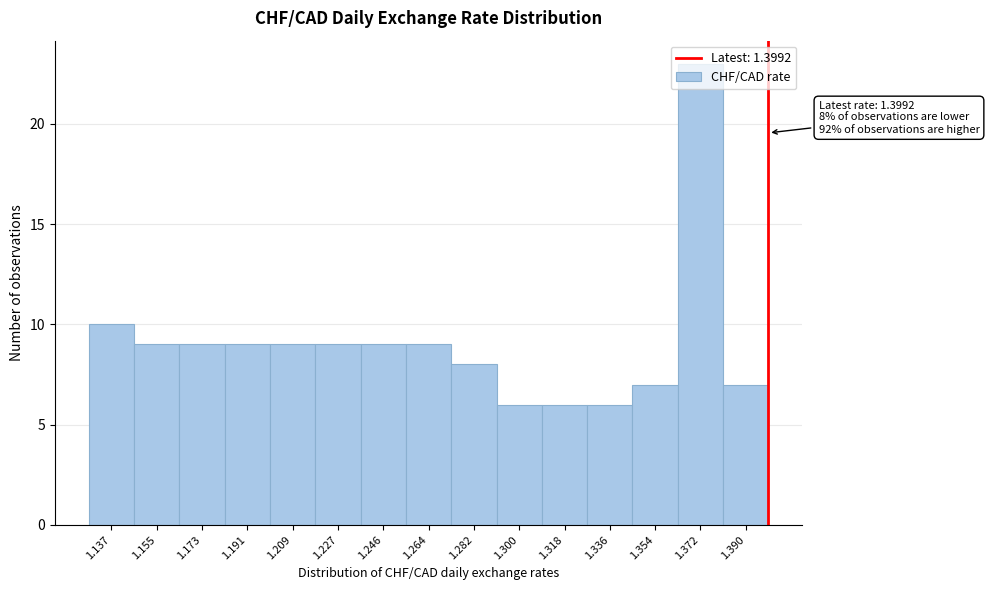

Over which range of the x-axis is the bar tallest?

1.364 to 1.382